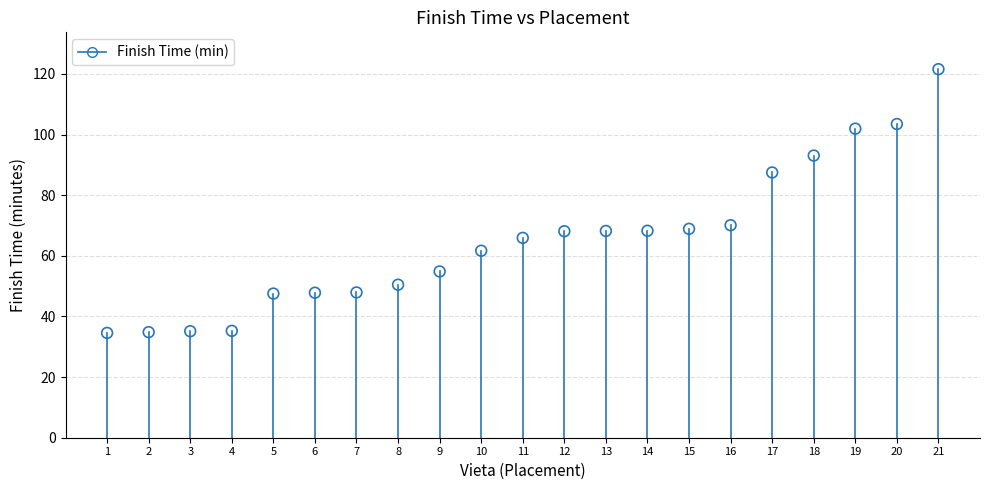

What is the range of Y values (max minus min)?

87.0